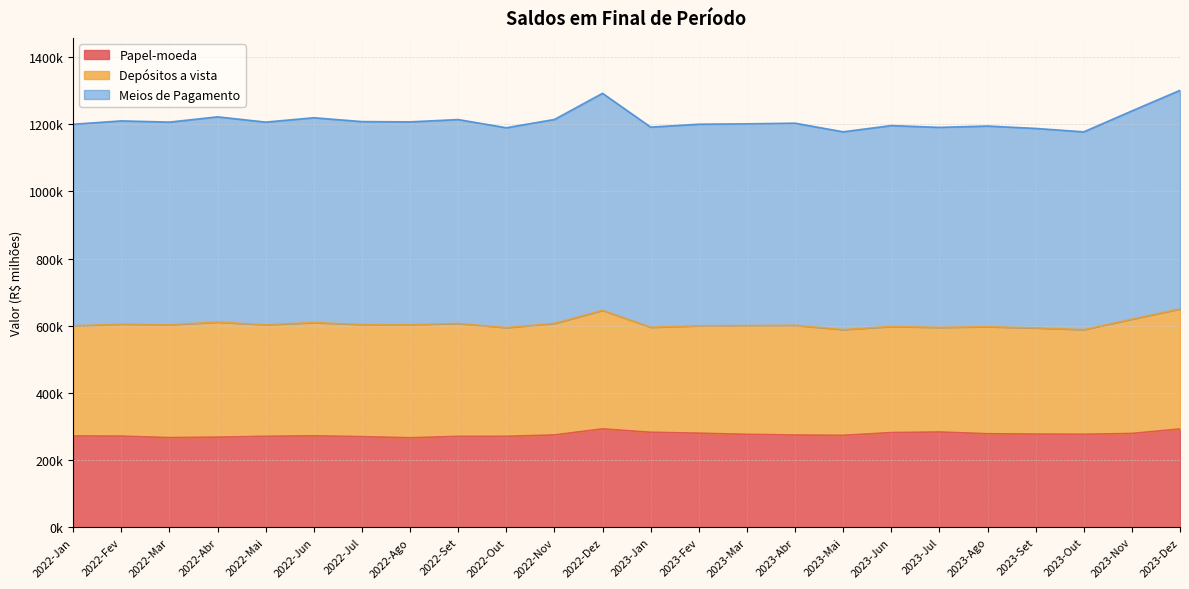

At how many categories does at least one series exceed 1229161?

3